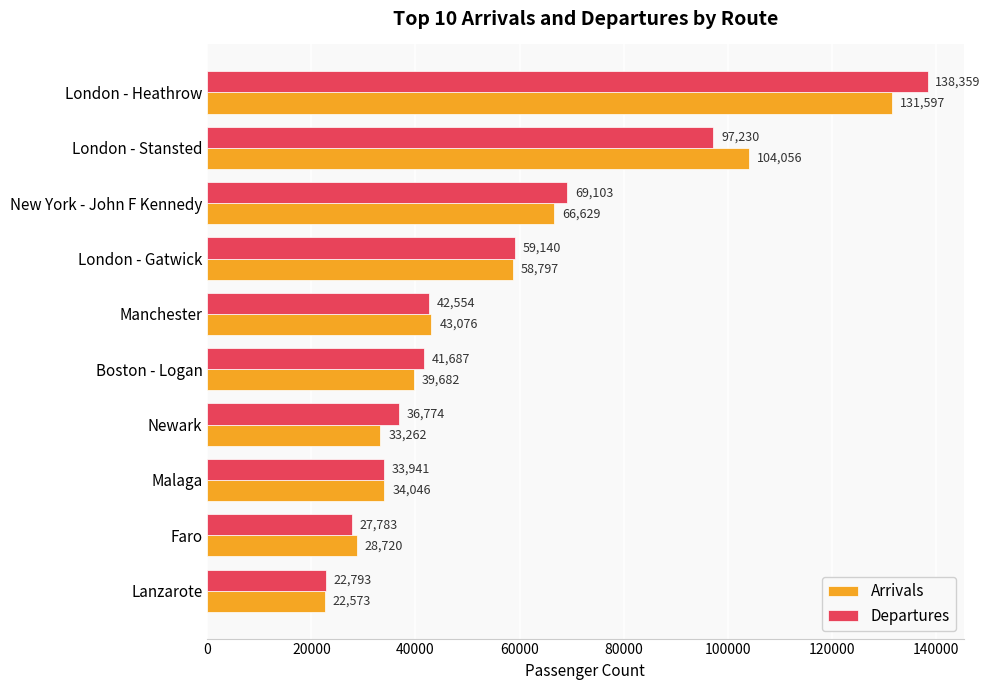

Which series has the widest spread of values?

Departures